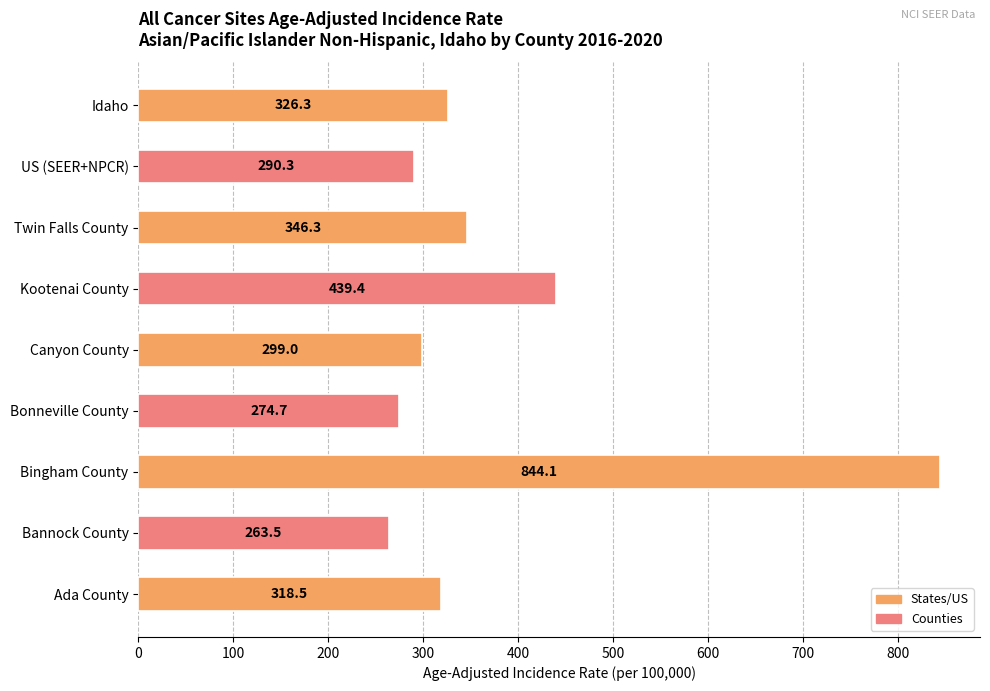

List the labels in order of value, smallest first.

Bannock County, Bonneville County, US (SEER+NPCR), Canyon County, Ada County, Idaho, Twin Falls County, Kootenai County, Bingham County